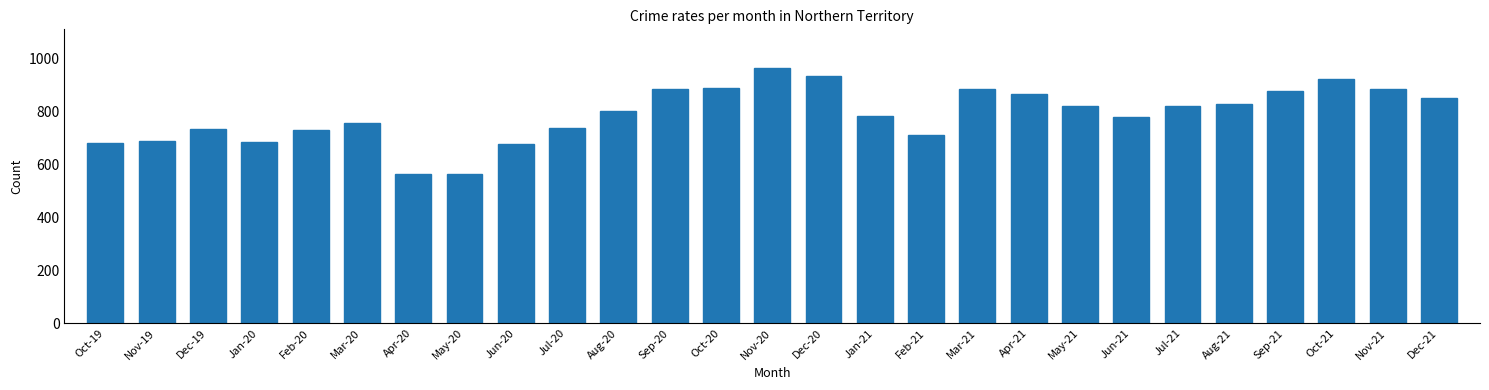

Which category has the highest value across all series?

Nov-20